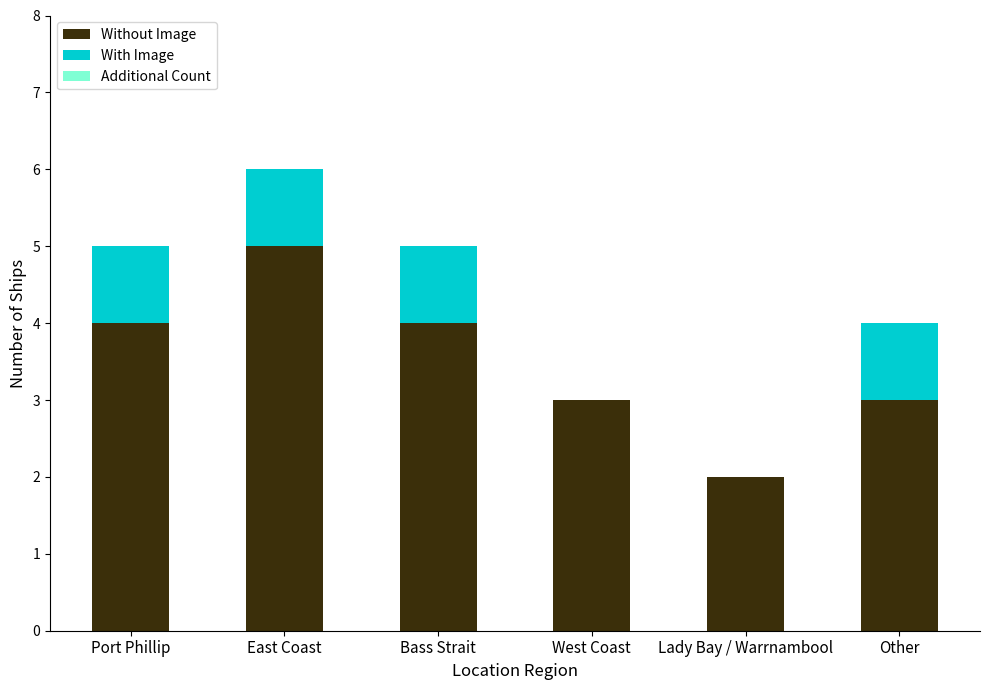

How many series are shown in this chart?

2